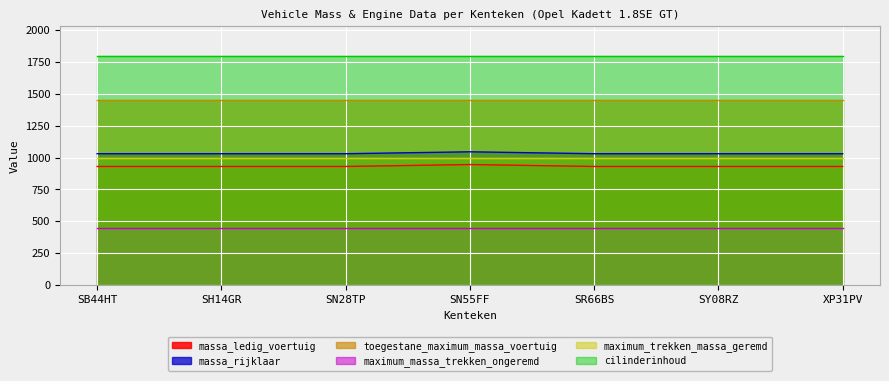

What is the minimum value for maximum_massa_trekken_ongeremd?

450